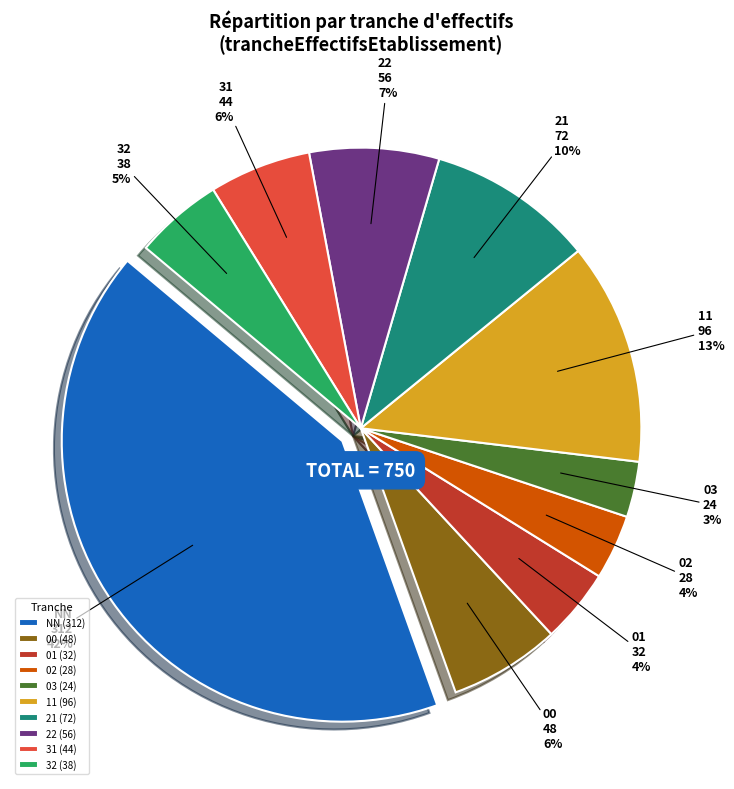

To the nearest percent, what is the average slice percentage?

10%